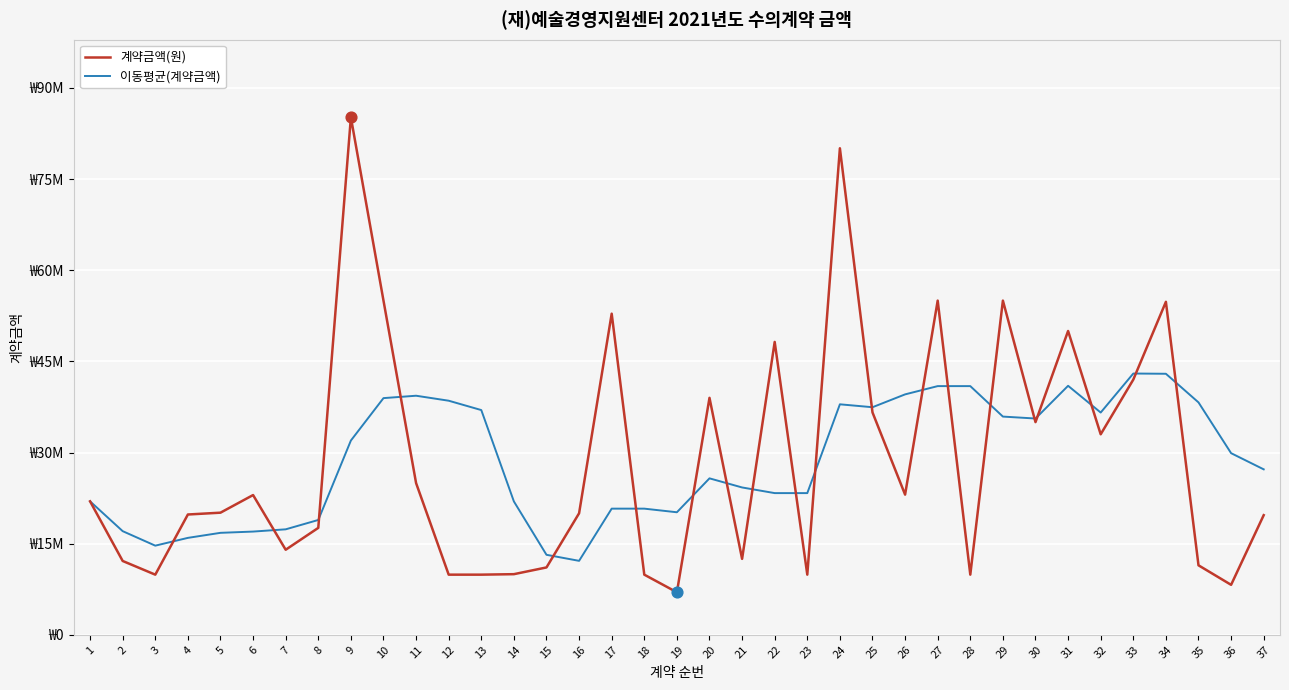

At how many categories does at least one series exceed 50744093?

7